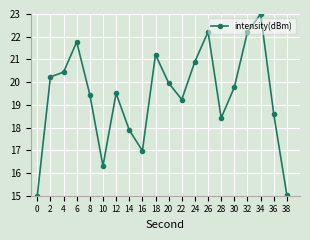

What is the value of the 1st point from the left?

15.0